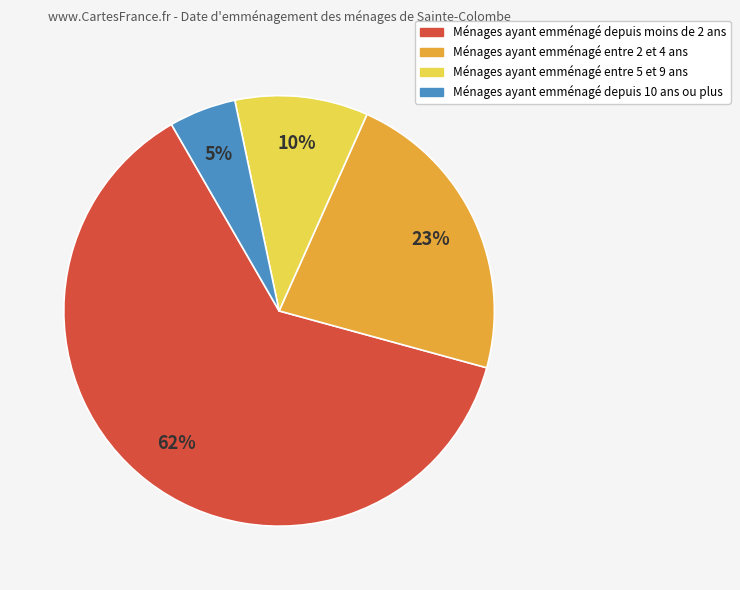

Count the number of slices in the pie.

4